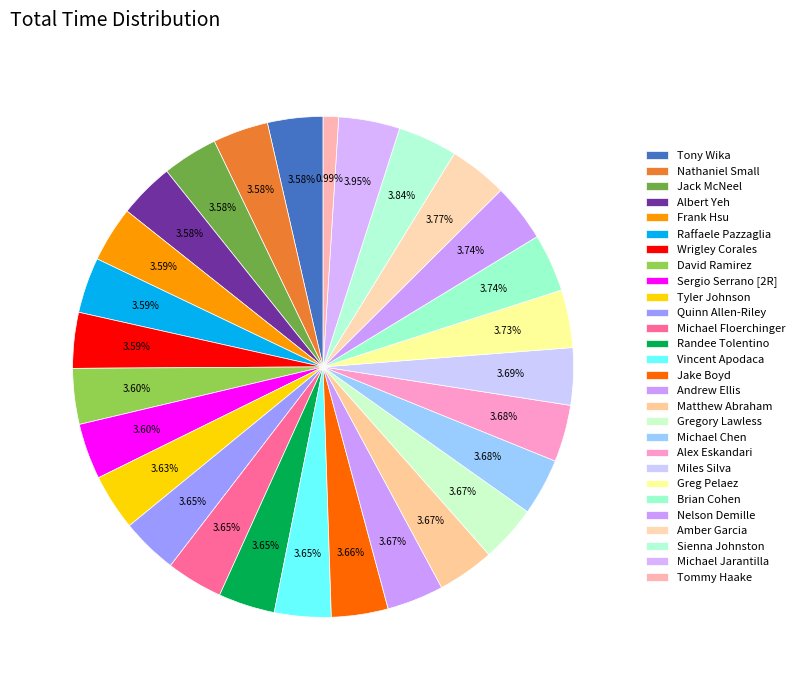

Count the number of slices in the pie.

28